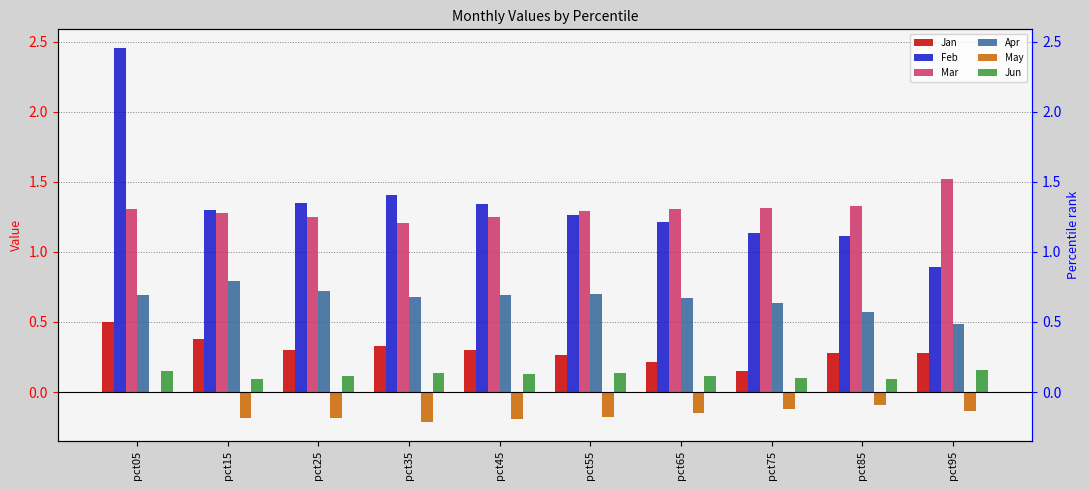

What is the lowest value of the Apr series?

0.5